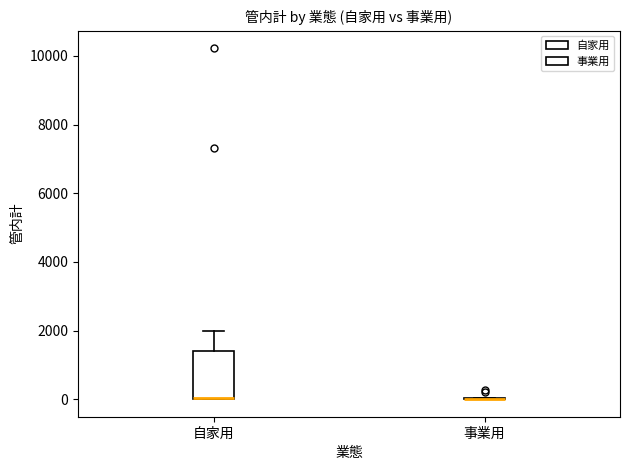

Reading left to right, read every box against the y-axis: the position of its median line, the range the box covers, and the ends of its whiskers. The values are not printed on the chart, so give them approximately, as read against the axis.

自家用: median 0 (drawn on the box's lower edge), box 0 to 1400, whiskers 0 to 2000
事業用: box collapsed to a line at 0, whiskers 0 to 0